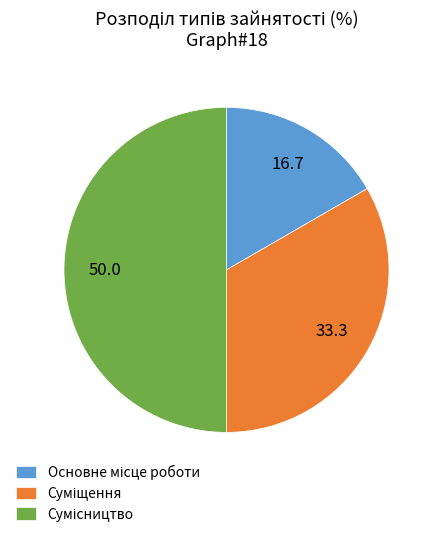

How many slices are in this pie chart?

3